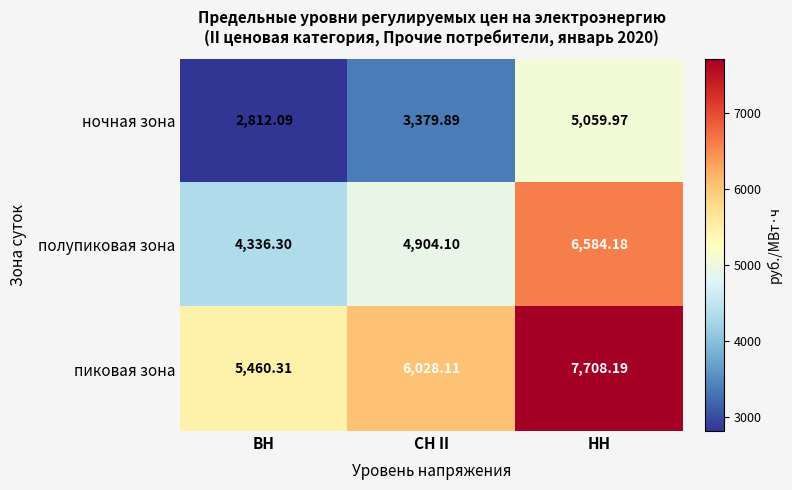

Rank the series by their maximum value, from highest to lowest.

пиковая зона, полупиковая зона, ночная зона